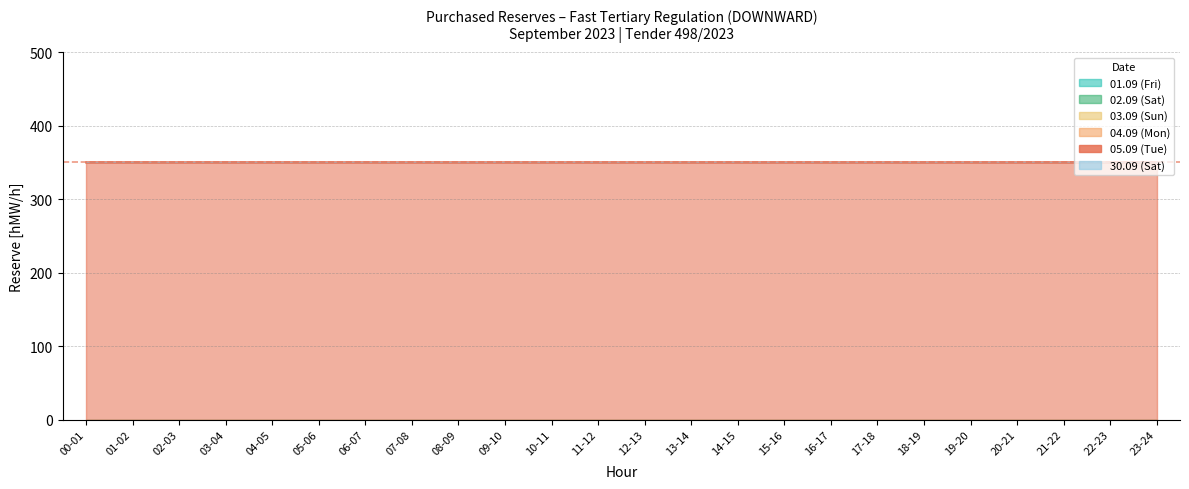

Which series has the largest total across all categories?

05.09 (Tue)